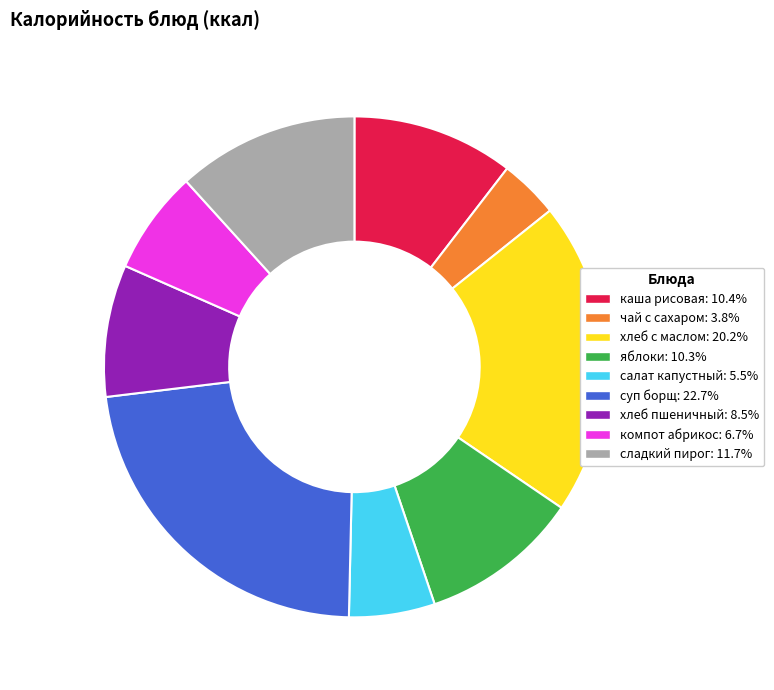

Is каша рисовая the majority of the pie?

No